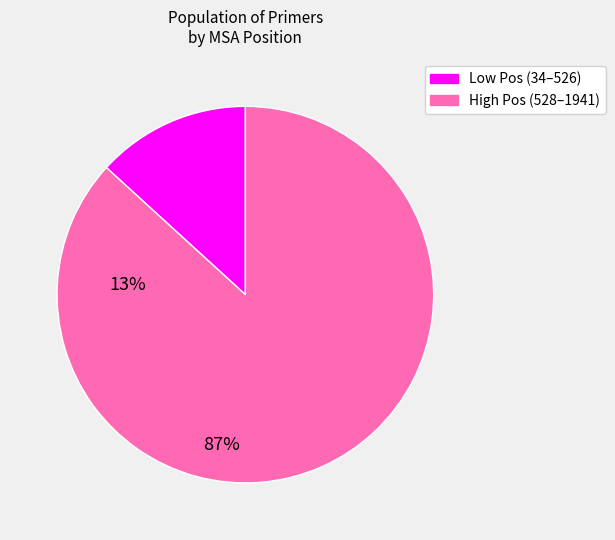

Does any single category account for the majority?

Yes